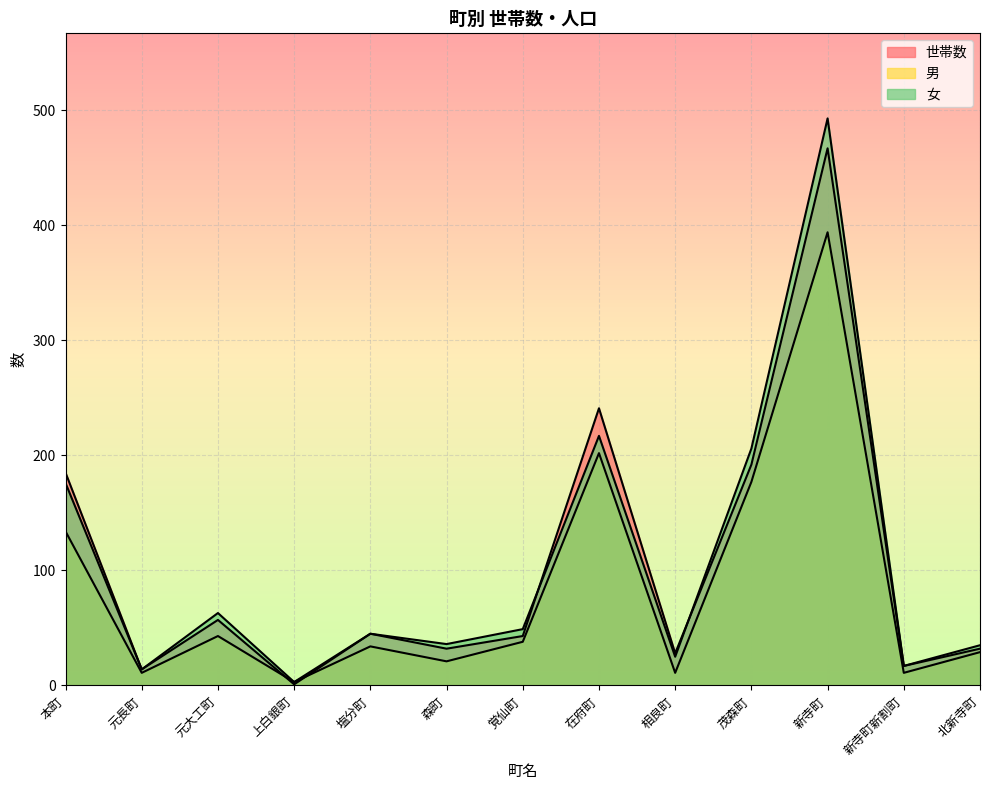

What are all the series names shown in the legend?

世帯数, 男, 女